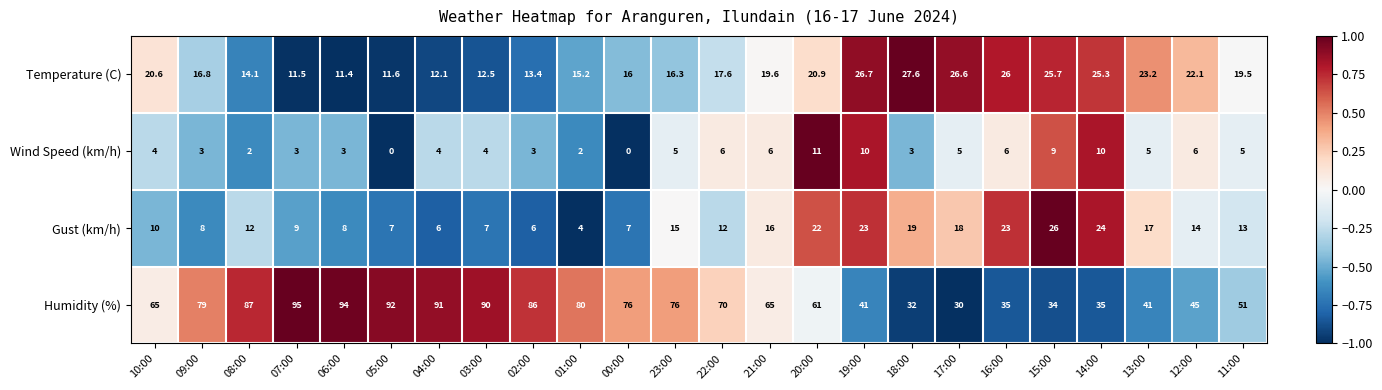

List the series in order of their peak value, lowest first.

Wind Speed (km/h), Gust (km/h), Temperature (C), Humidity (%)